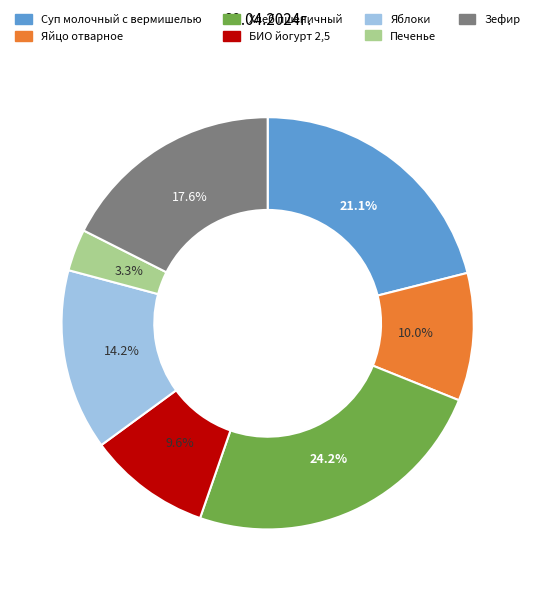

Is Печенье the majority of the pie?

No